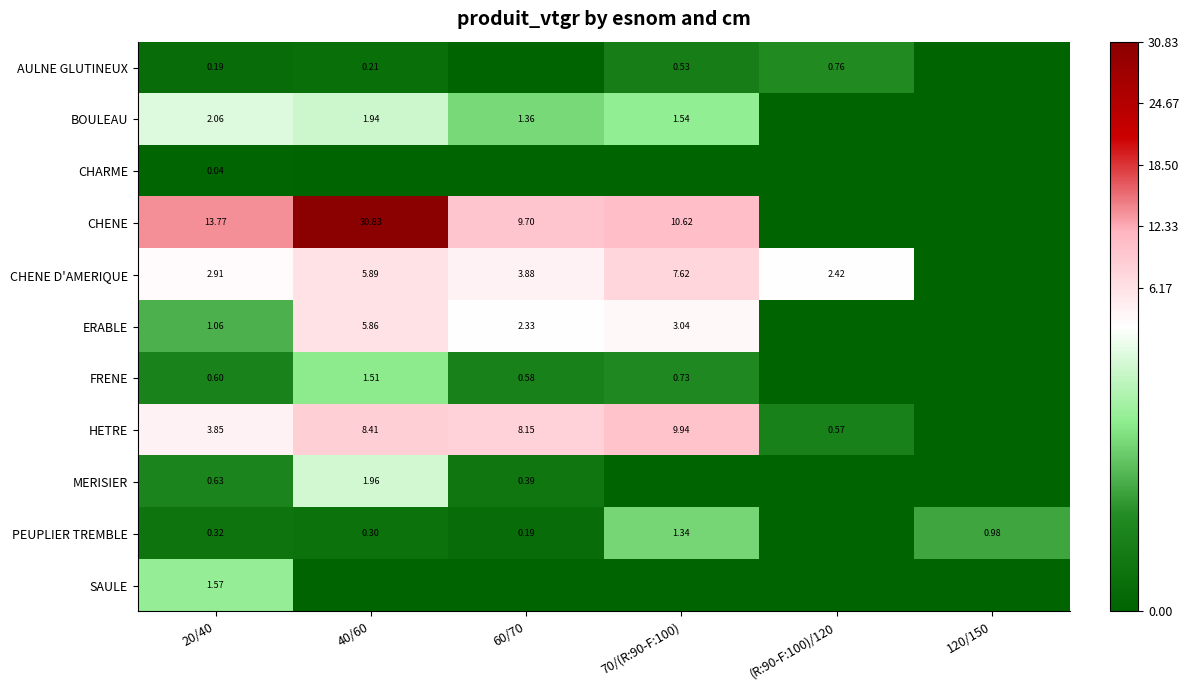

How many series are shown in this chart?

11